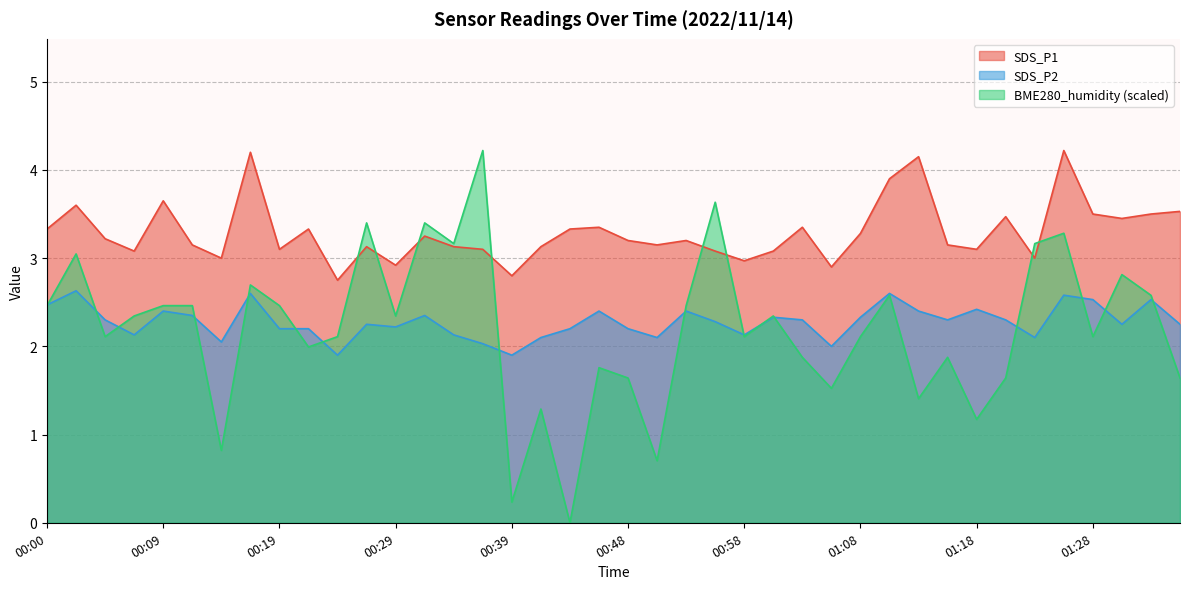

At which category is the sum across all series the highest?

01:25